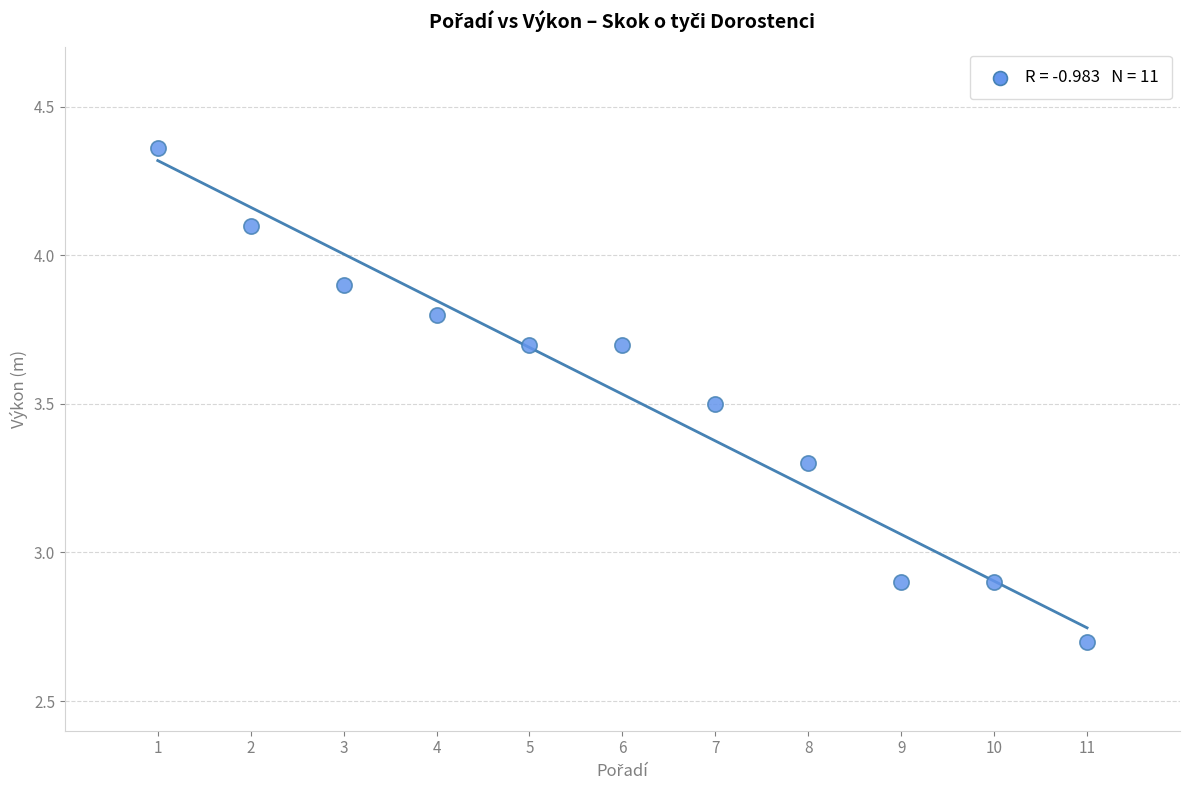

What is the range of X values (max minus min)?

10.0